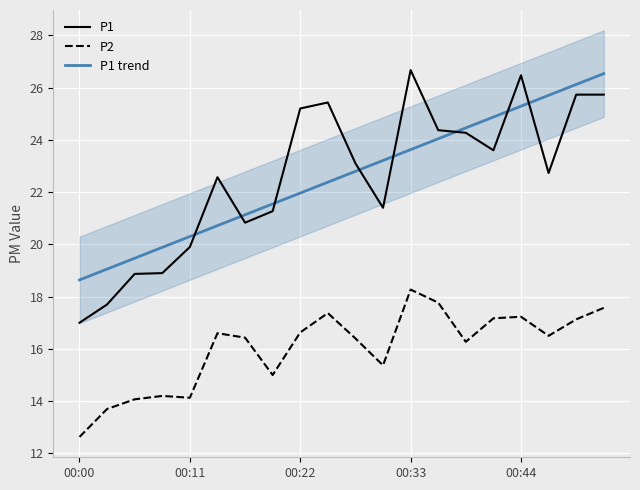

True or false: P2 and P1 cross at least once.

False